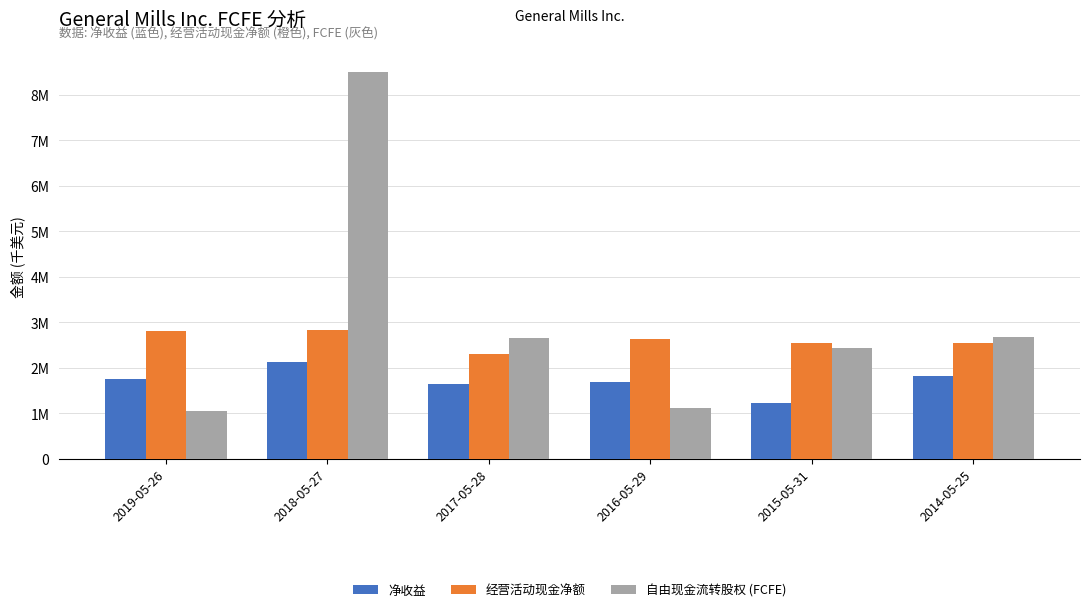

What is the difference between the highest and lowest values at 2019-05-26?

1744300